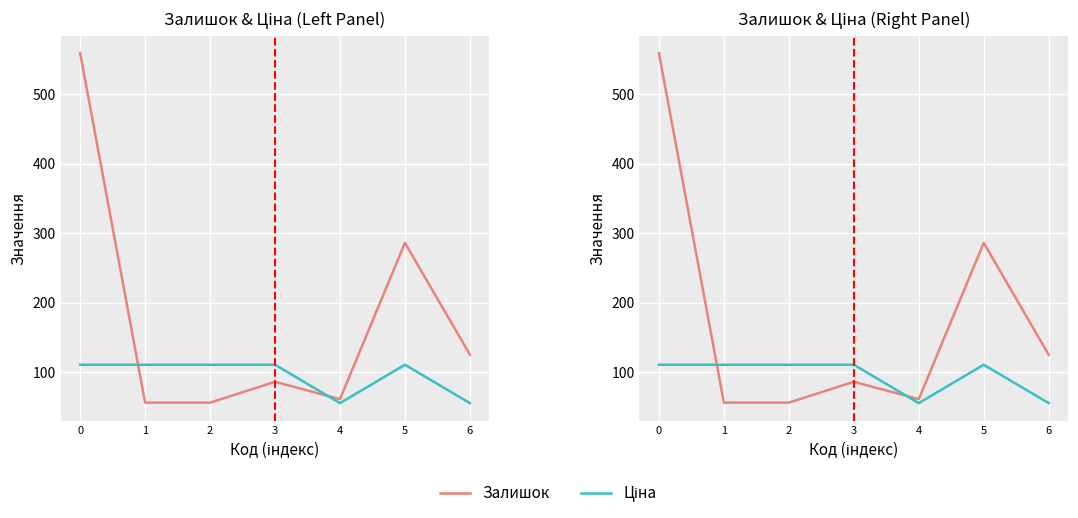

Rank the categories by Залишок value from lowest to highest.

1, 2, 4, 3, 6, 5, 0